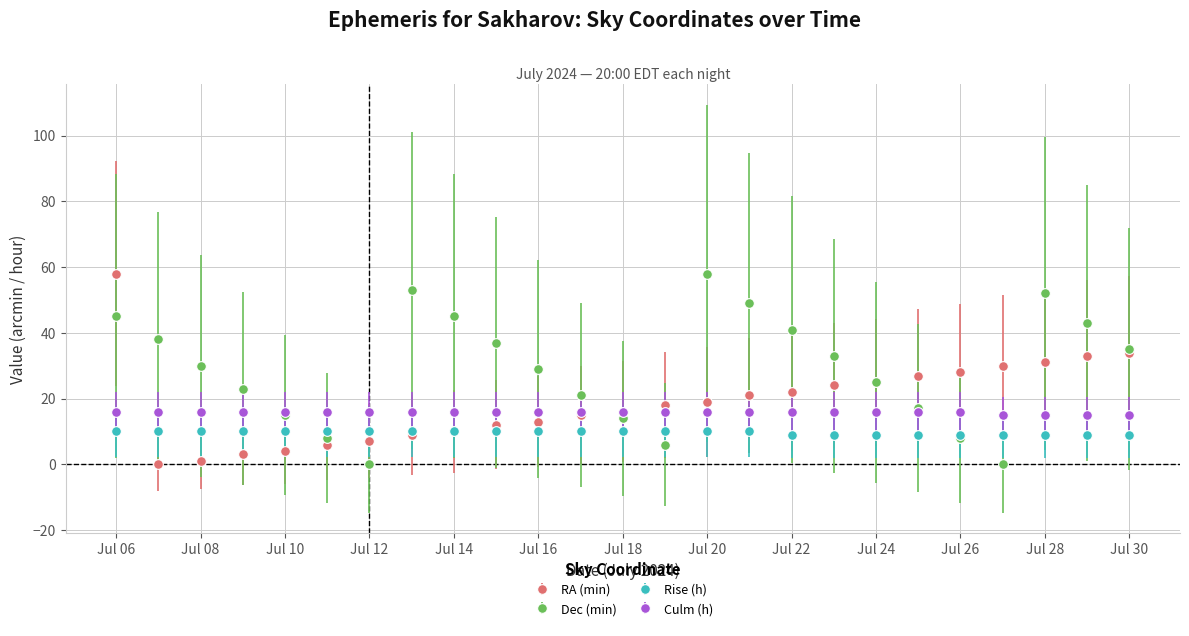

What is the average value of the RA (min) series?

19